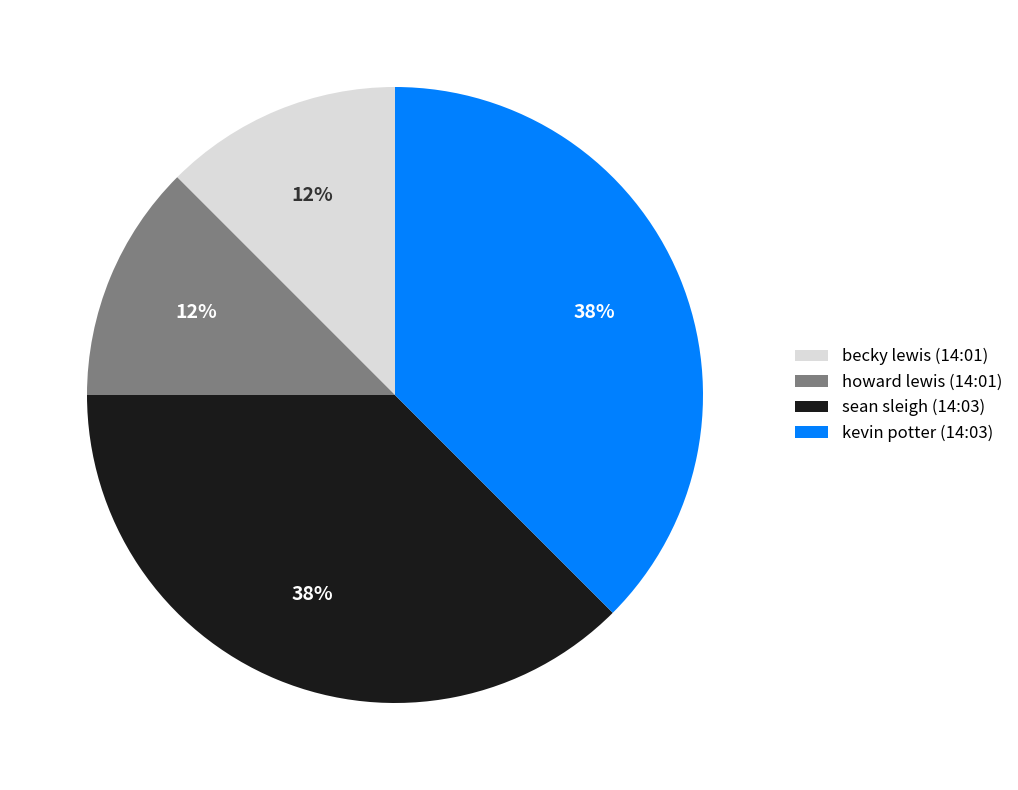

Count the number of slices in the pie.

4